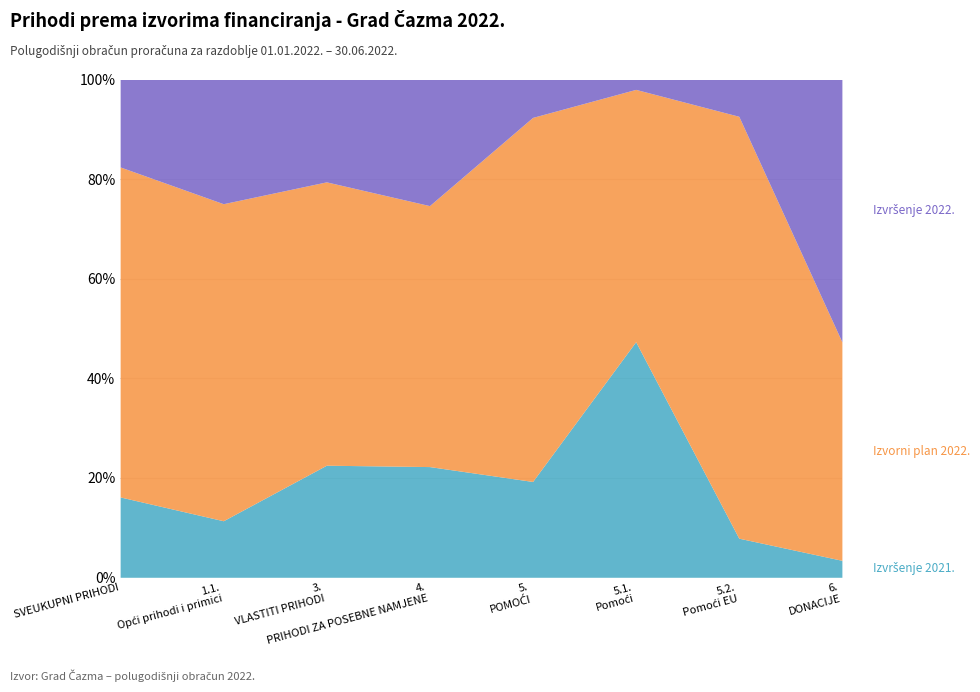

What is the label of the 1st point from the left?

SVEUKUPNI PRIHODI